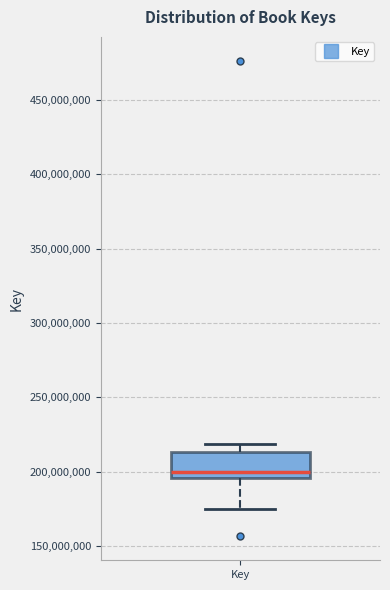

Where does the median line of the box for Key sit on the y-axis? The values are not printed on the chart, so give them approximately, as read against the axis.

200000000